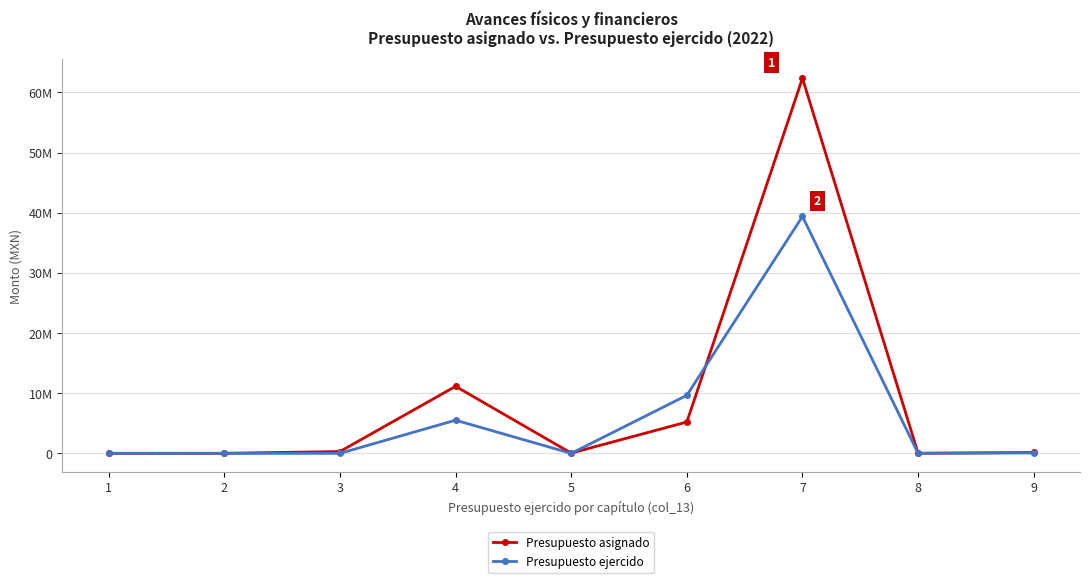

The value of Presupuesto asignado at 8 is 32720.1. True or false?

False